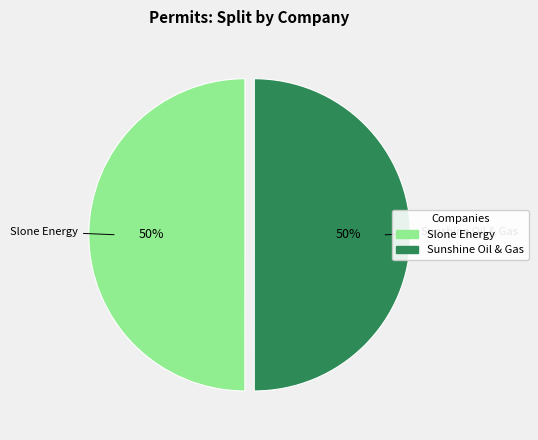

The Sunshine Oil & Gas slice represents 50% of the pie. True or false?

True